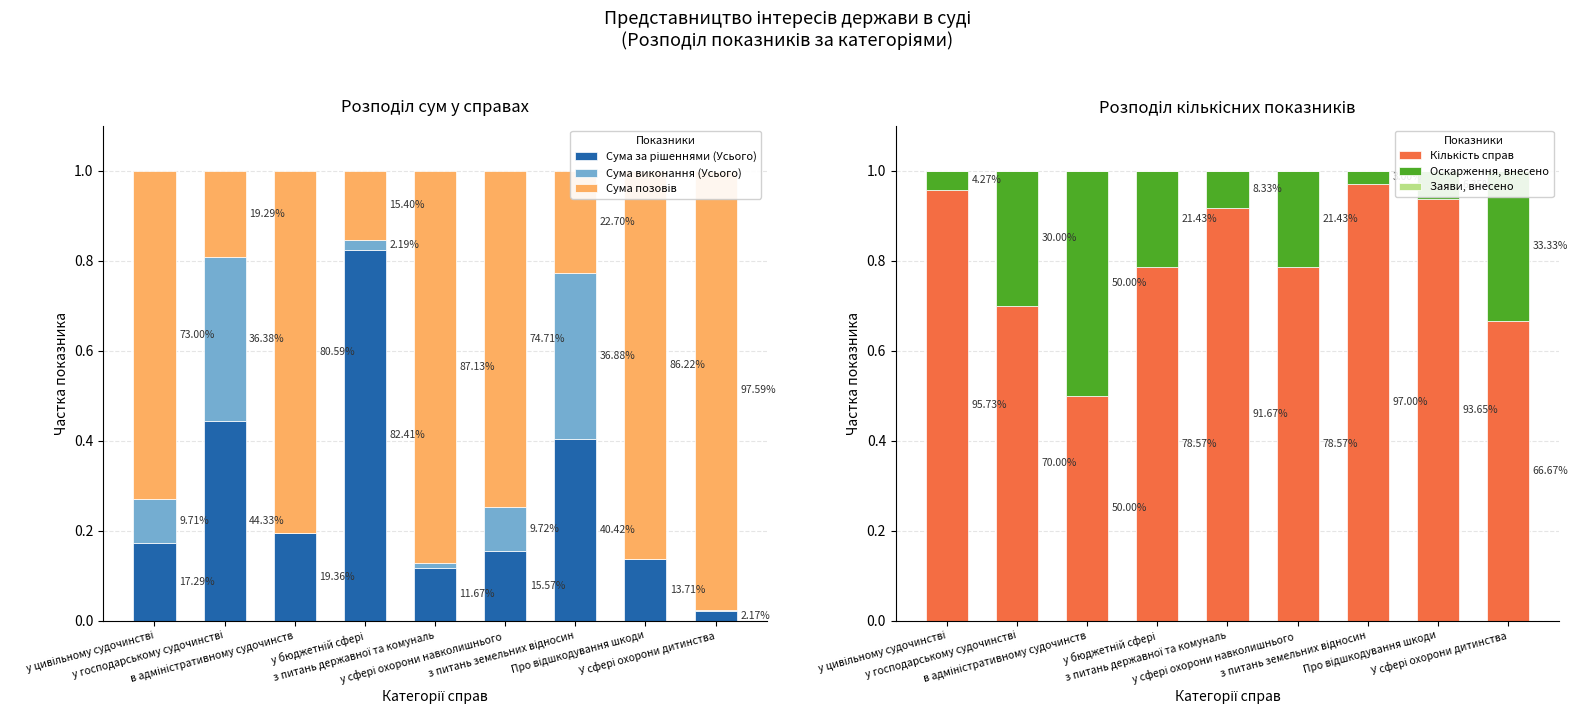

Reading left to right, what are all the values shown in this chart?

Сума за рішеннями (Усього): у цивільному судочинстві=0.2	у господарському судочинстві=0.4	в адміністративному судочинств=0.2	у бюджетній сфері=0.8	з питань державної та комуналь=0.1	у сфері охорони навколишнього =0.2	з питань земельних відносин=0.4	Про відшкодування шкоди=0.1	У сфері охорони дитинства=0.0
Сума виконання (Усього): у цивільному судочинстві=0.1	у господарському судочинстві=0.4	в адміністративному судочинств=0.0	у бюджетній сфері=0.0	з питань державної та комуналь=0.0	у сфері охорони навколишнього =0.1	з питань земельних відносин=0.4	Про відшкодування шкоди=0.0	У сфері охорони дитинства=0.0
Сума позовів: у цивільному судочинстві=0.7	у господарському судочинстві=0.2	в адміністративному судочинств=0.8	у бюджетній сфері=0.2	з питань державної та комуналь=0.9	у сфері охорони навколишнього =0.7	з питань земельних відносин=0.2	Про відшкодування шкоди=0.9	У сфері охорони дитинства=1.0
Кількість справ: у цивільному судочинстві=1.0	у господарському судочинстві=0.7	в адміністративному судочинств=0.5	у бюджетній сфері=0.8	з питань державної та комуналь=0.9	у сфері охорони навколишнього =0.8	з питань земельних відносин=1.0	Про відшкодування шкоди=0.9	У сфері охорони дитинства=0.7
Оскарження, внесено: у цивільному судочинстві=0.0	у господарському судочинстві=0.3	в адміністративному судочинств=0.5	у бюджетній сфері=0.2	з питань державної та комуналь=0.1	у сфері охорони навколишнього =0.2	з питань земельних відносин=0.0	Про відшкодування шкоди=0.1	У сфері охорони дитинства=0.3
Заяви, внесено: у цивільному судочинстві=0.0	у господарському судочинстві=0.0	в адміністративному судочинств=0.0	у бюджетній сфері=0.0	з питань державної та комуналь=0.0	у сфері охорони навколишнього =0.0	з питань земельних відносин=0.0	Про відшкодування шкоди=0.0	У сфері охорони дитинства=0.0